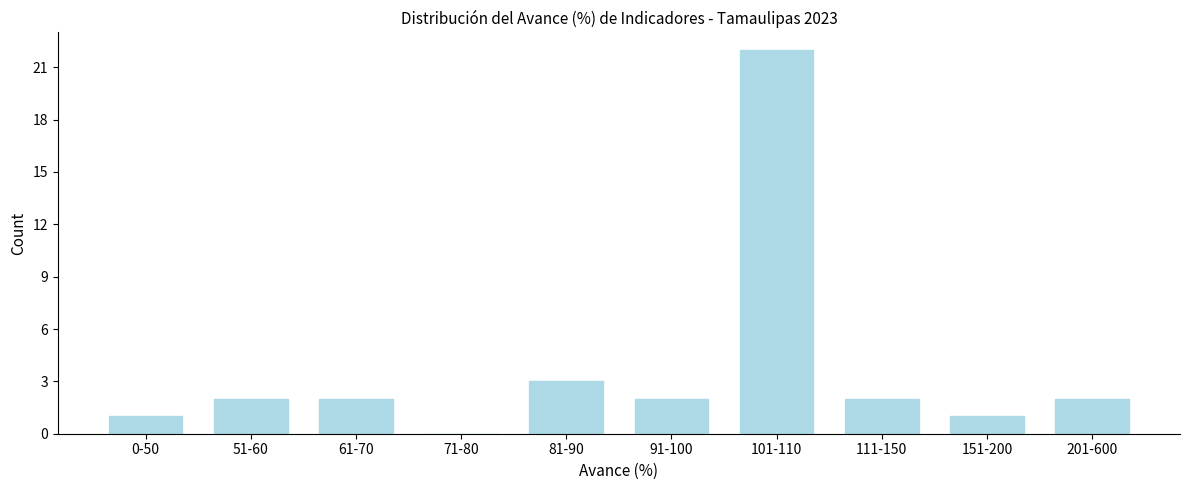

At which label is the value closest to 11?

81-90